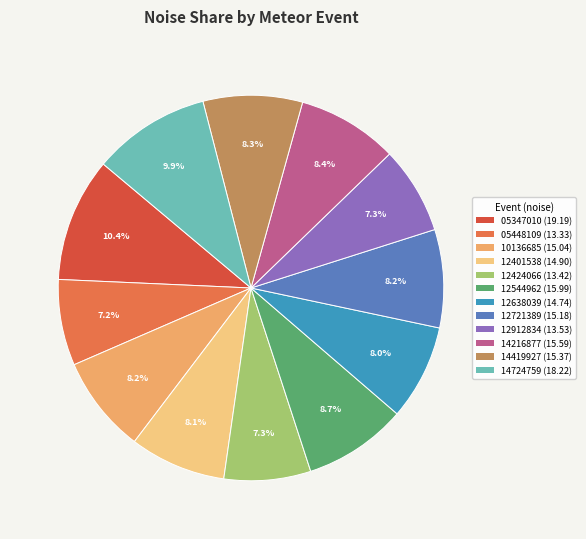

Is there a majority slice in this chart?

No